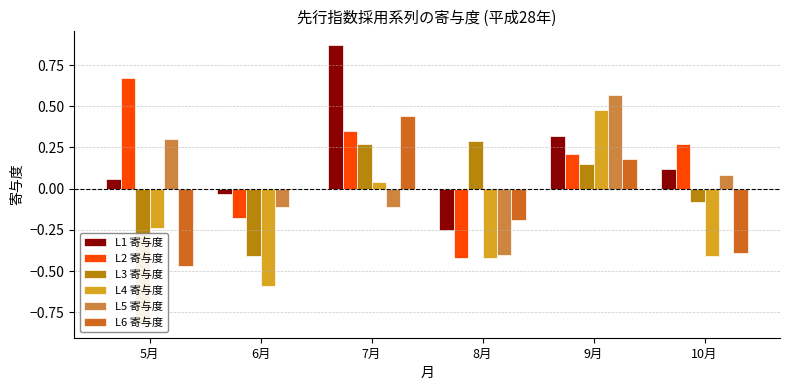

What is the lowest value of the L2 寄与度 series?

-0.4